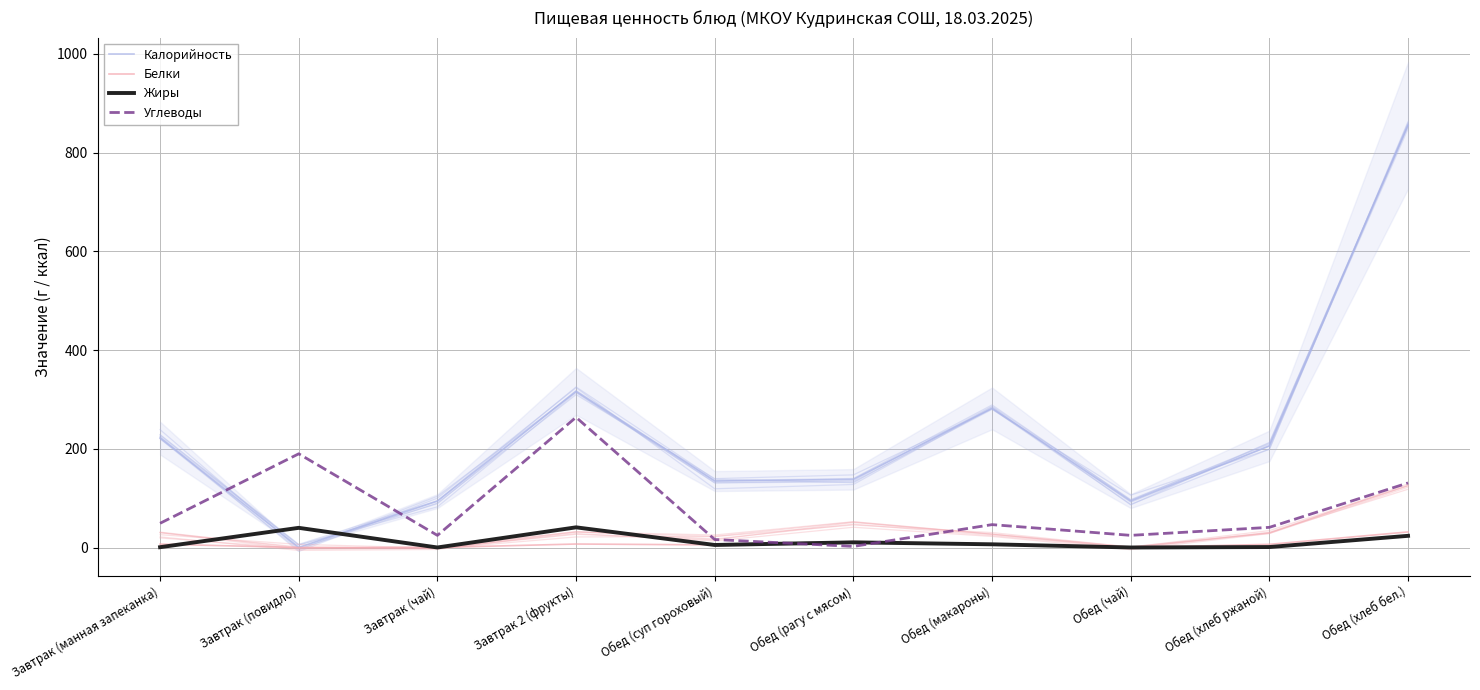

At Завтрак (манная запеканка), list the series in order from smallest to largest.

Жиры, Белки, Углеводы, Калорийность